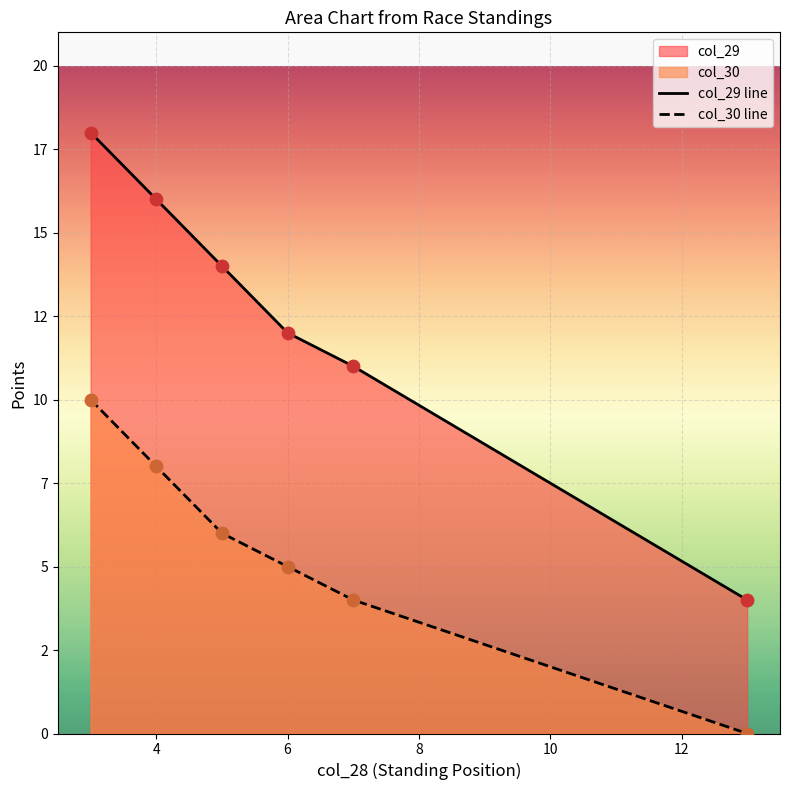

Which series reaches the maximum Y coordinate?

col_29 line